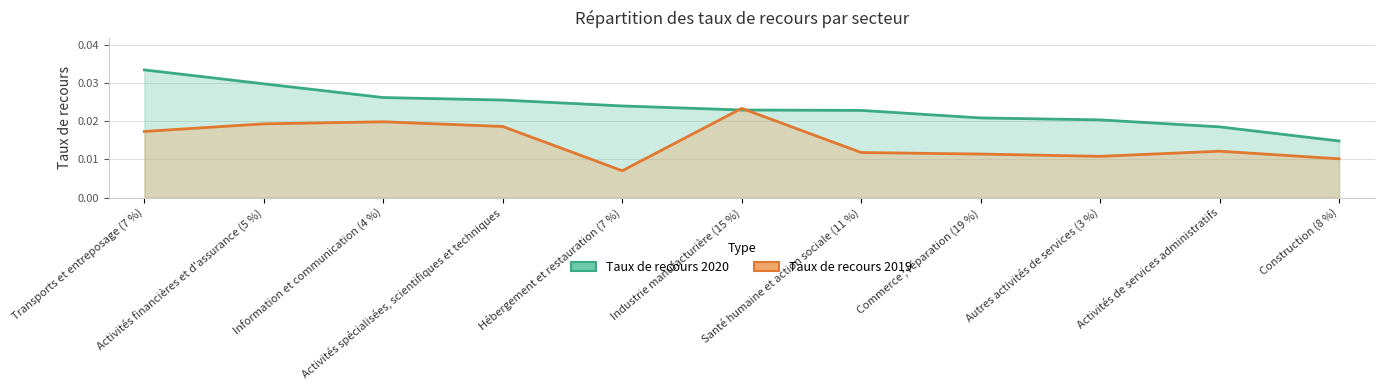

Reading left to right, transcribe all the data shown in this chart.

Taux de recours 2020: 0.0	0.0	0.0	0.0	0.0	0.0	0.0	0.0	0.0	0.0	0.0
Taux de recours 2019: 0.0	0.0	0.0	0.0	0.0	0.0	0.0	0.0	0.0	0.0	0.0